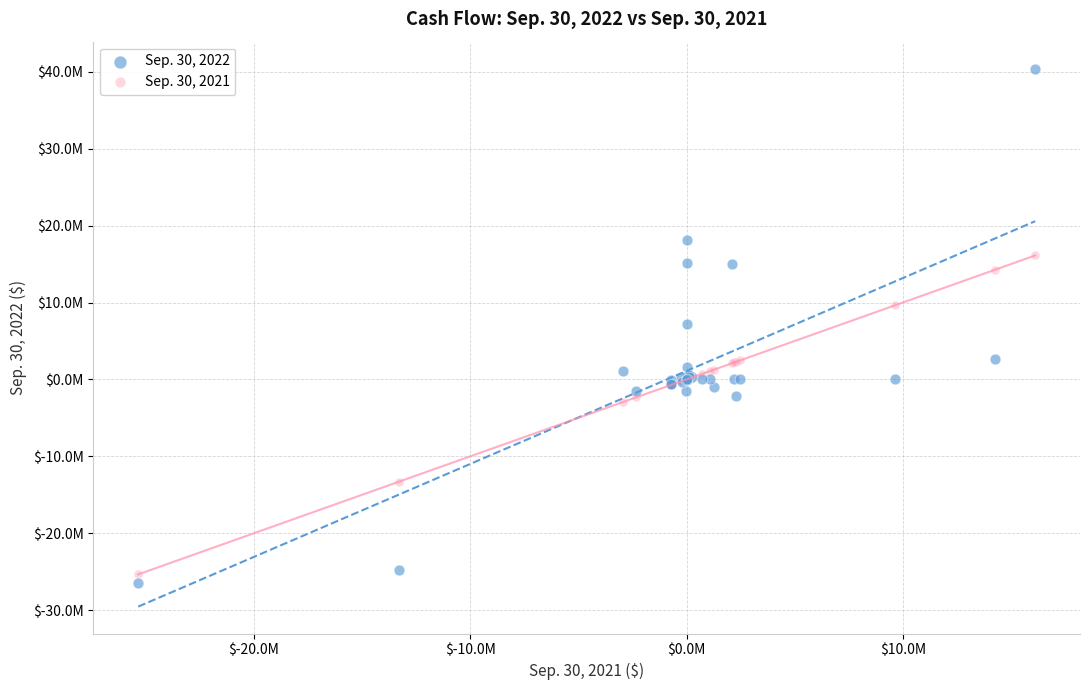

What are all the series names shown in the legend?

Sep. 30, 2022, Sep. 30, 2021